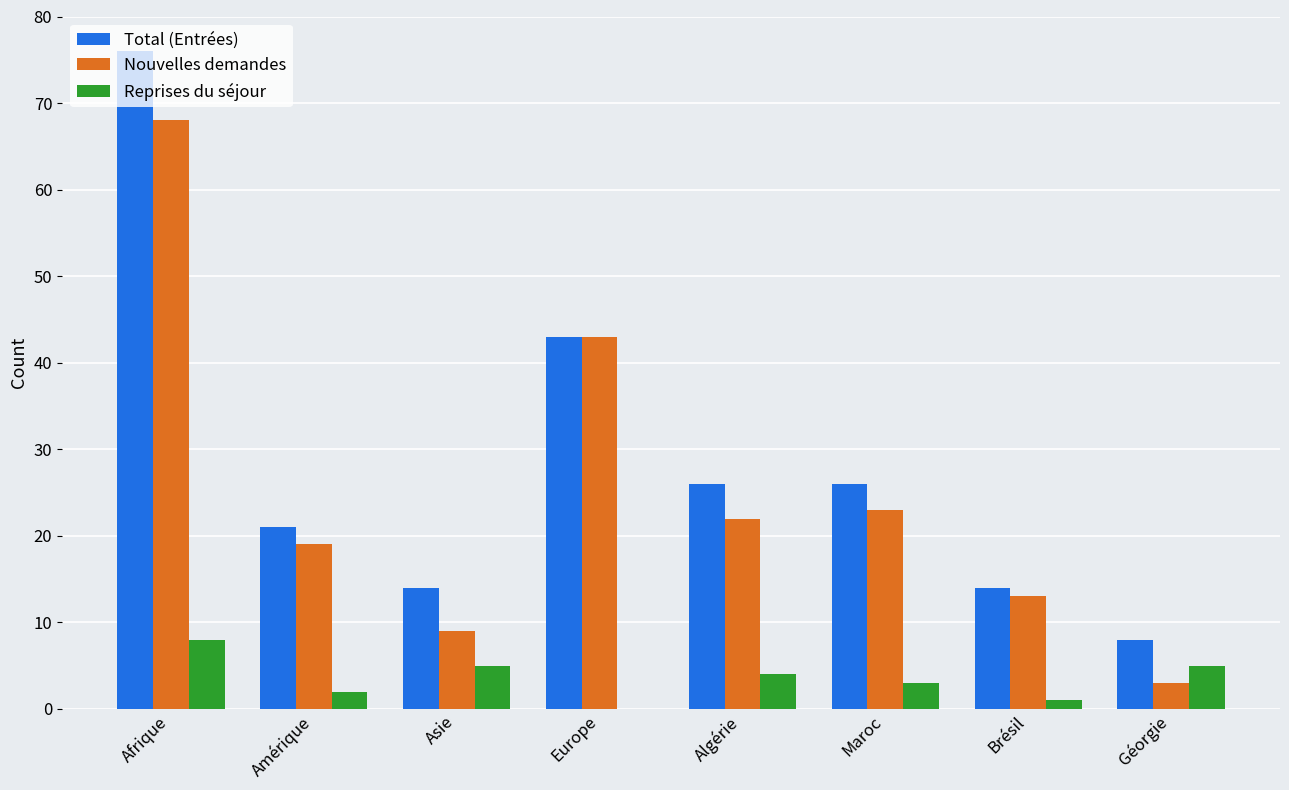

What is the sum of the Nouvelles demandes values at Géorgie and Asie?

12